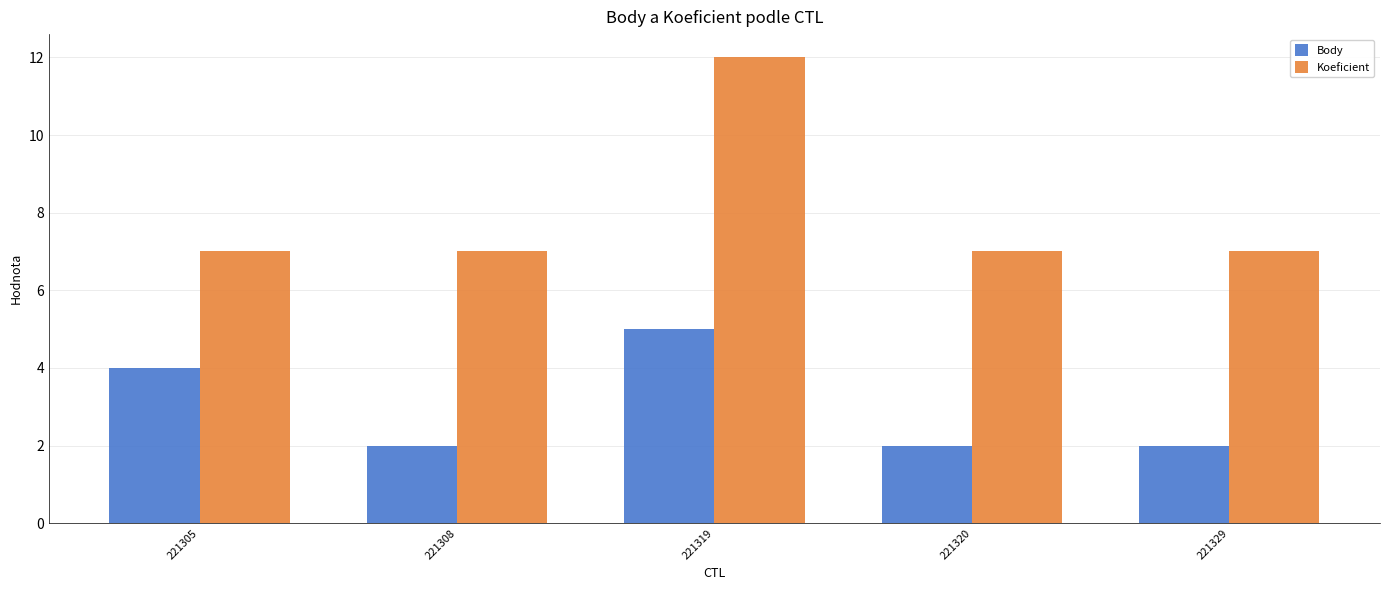

What is the value of the Body bar at the 4th from the left?

2